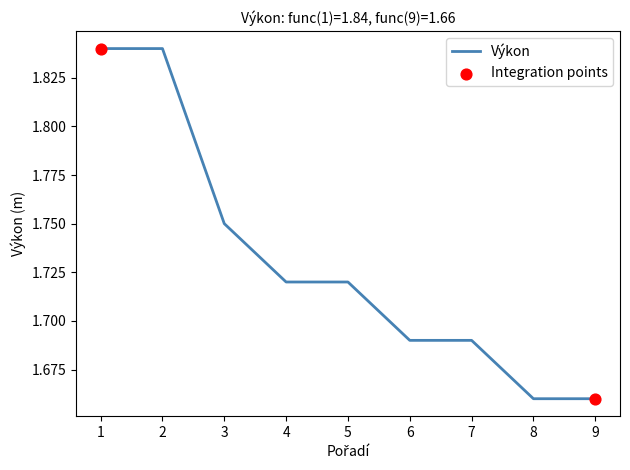

What is the ratio of the value at 4 to the value at 7?

1.0